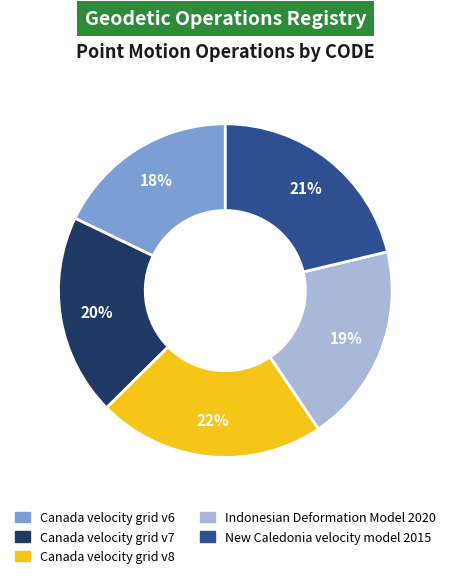

What is the largest slice in the pie chart?

Canada velocity grid v8